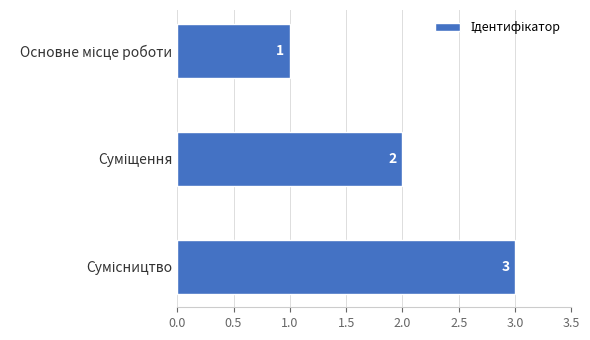

What is the sum of all values?

6